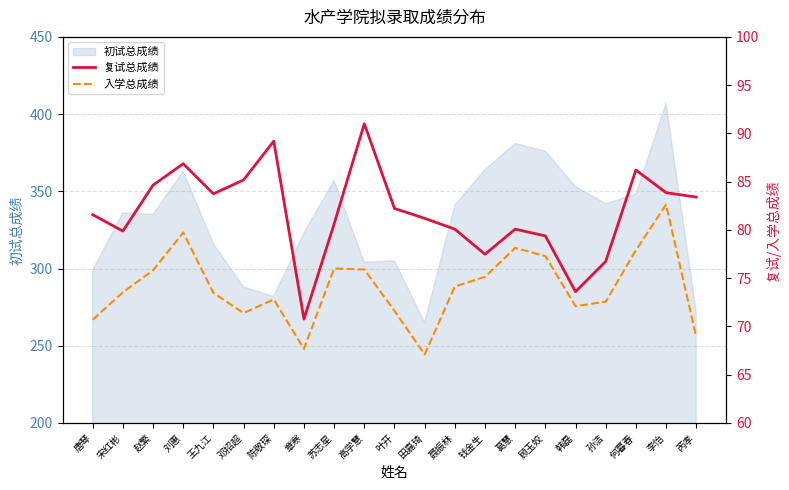

Which series changed the most between 顾玉姣 and 韩磊?

复试总成绩